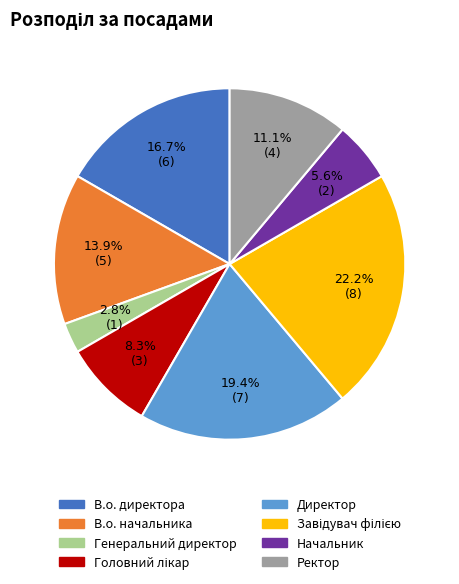

Count the number of slices in the pie.

8